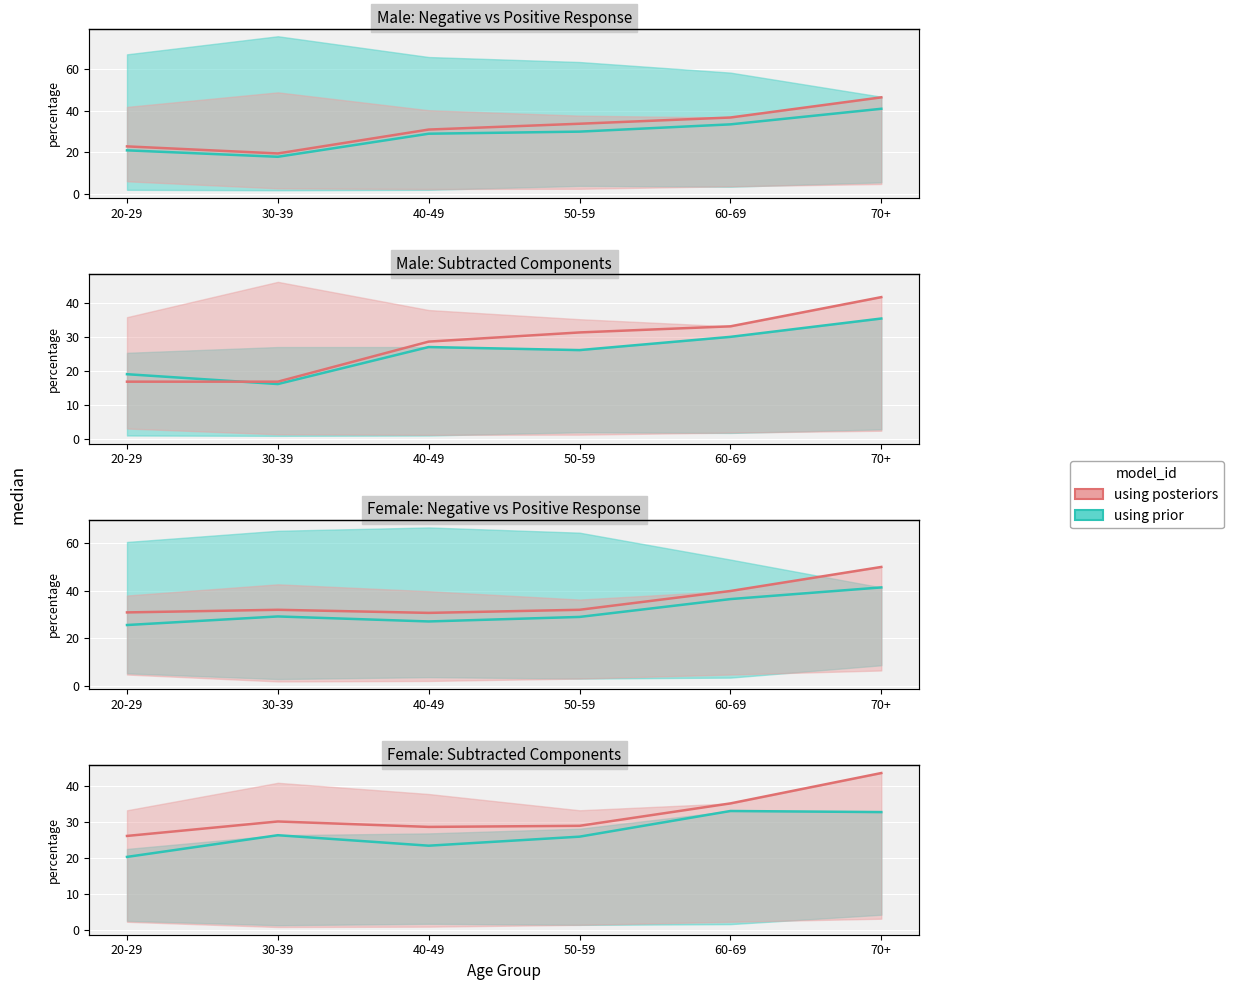

At which category does the chart reach its peak across all series?

70+